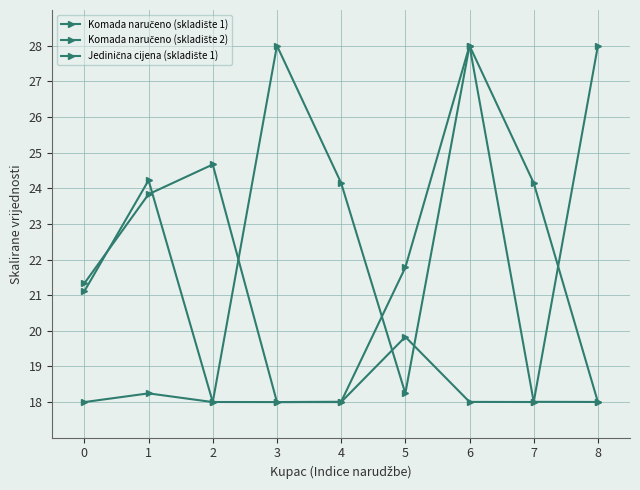

The value of Jedinična cijena (skladište 1) at 3 is 39.7. True or false?

False